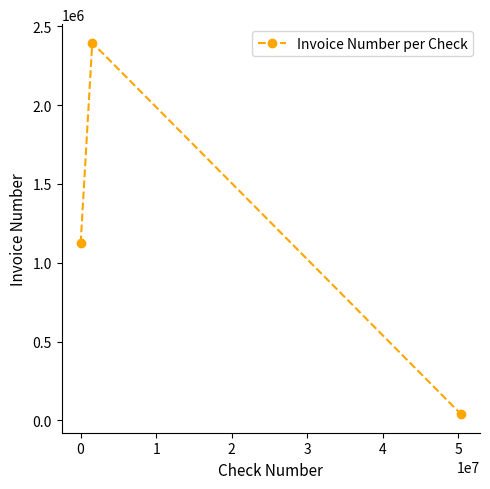

What is the difference between the maximum and second lowest values?

1271909.0